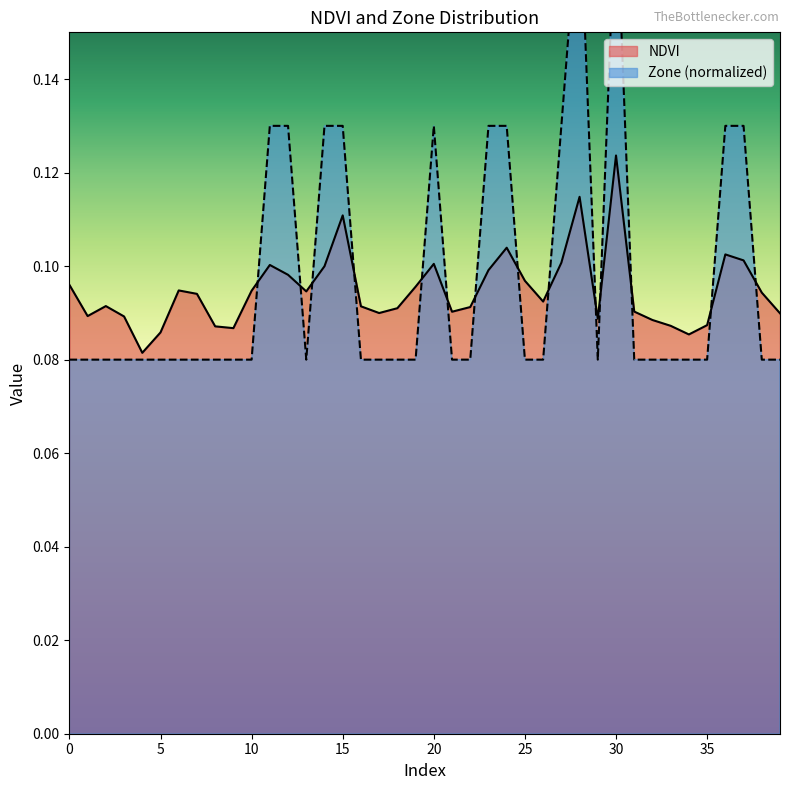

Is it true that Zone equals 0.1 at 7?

True